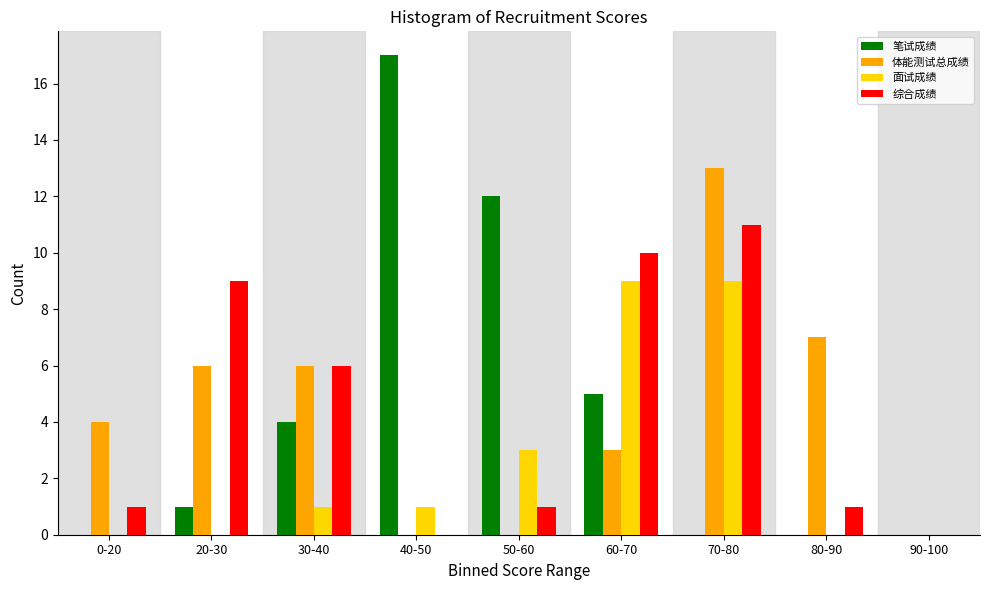

Which series changed the most between 20-30 and 70-80?

面试成绩